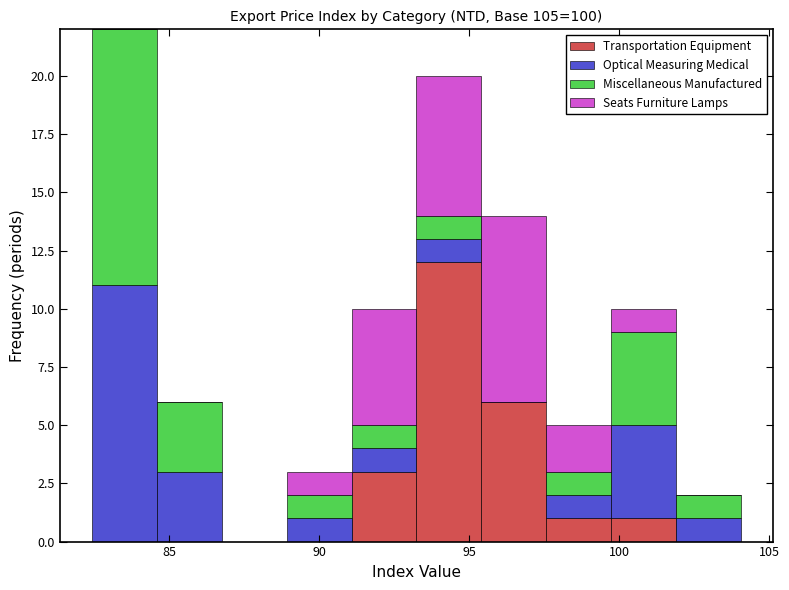

Which range on the x-axis has the tallest stacked bar (by total height)?

82.5 to 84.5